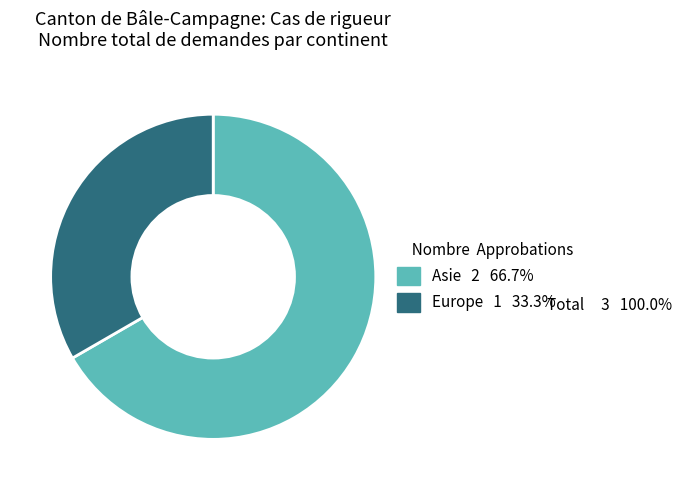

Do Europe 1 33.3% and Asie 2 66.7% together represent more than half of the pie?

Yes